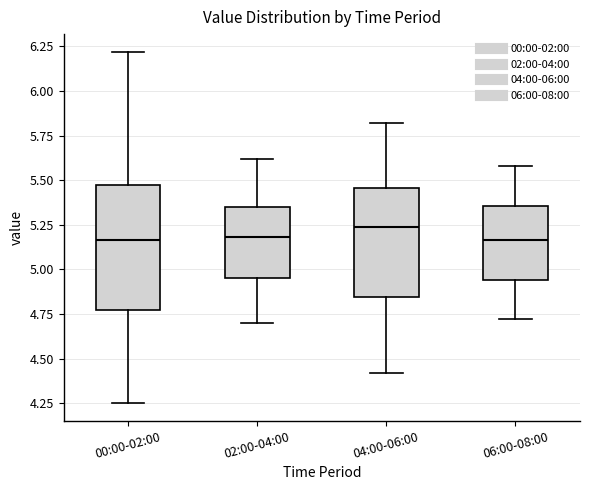

Reading left to right, read every box against the y-axis: the position of its median line, the range the box covers, and the ends of its whiskers. The values are not printed on the chart, so give them approximately, as read against the axis.

00:00-02:00: median 5.15, box 4.75 to 5.50, whiskers 4.25 to 6.20
02:00-04:00: median 5.20, box 4.95 to 5.35, whiskers 4.70 to 5.60
04:00-06:00: median 5.25, box 4.85 to 5.45, whiskers 4.40 to 5.80
06:00-08:00: median 5.15, box 4.95 to 5.35, whiskers 4.70 to 5.60